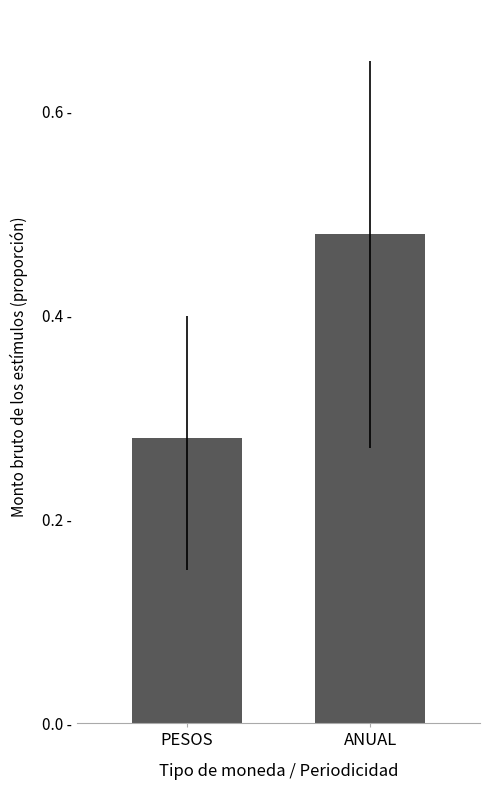

Rank the categories by value from lowest to highest.

PESOS, ANUAL